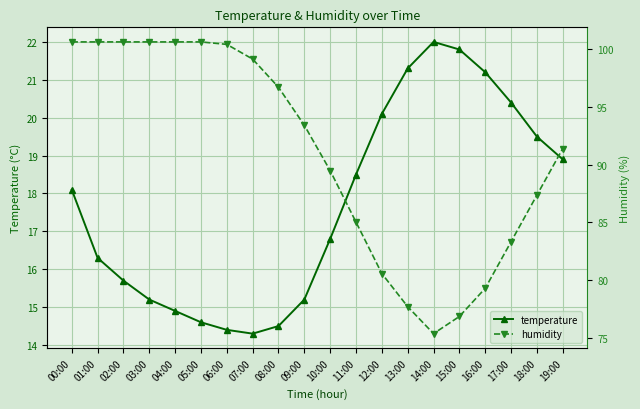

Between 08:00 and 19:00, which is larger?

19:00